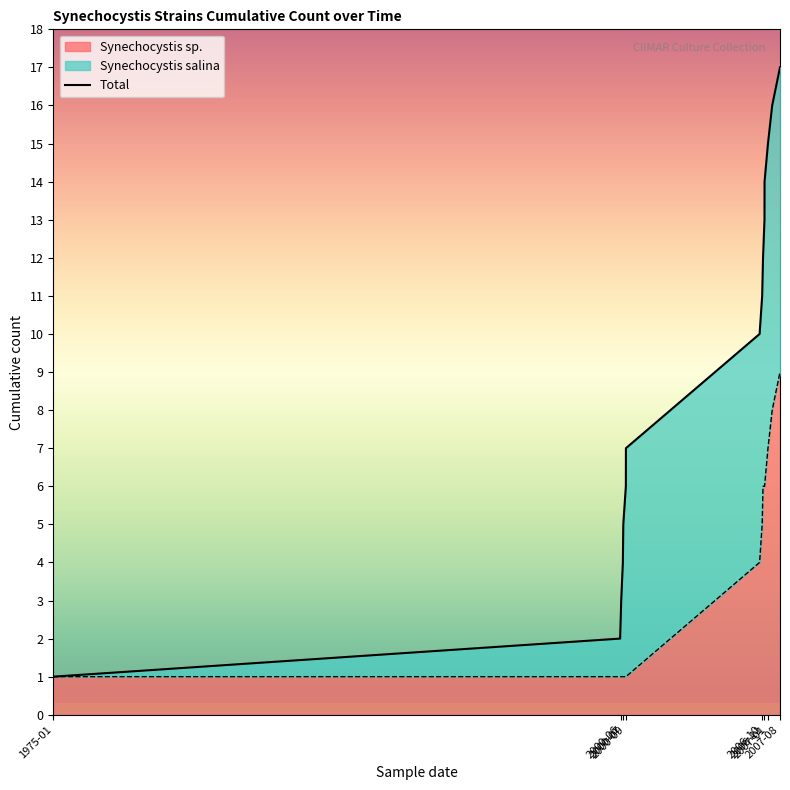

What is the greatest value displayed?

17